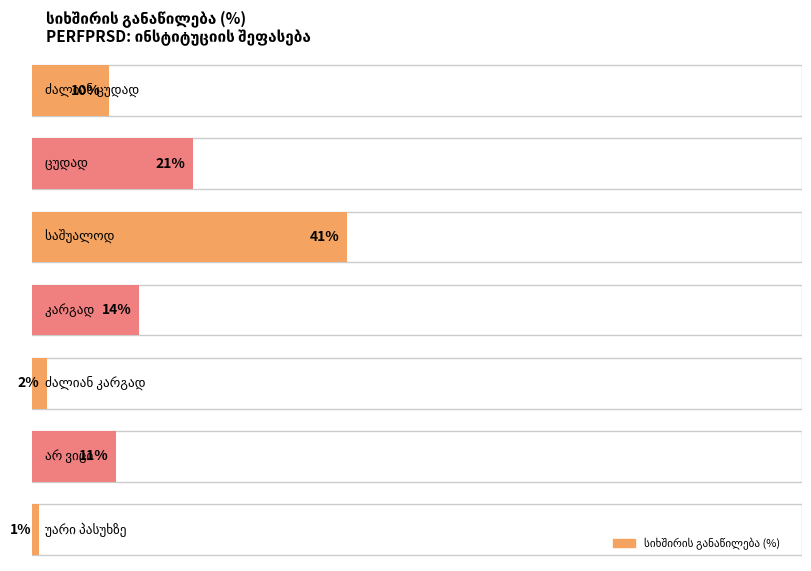

What is the change in value from კარგად to უარი პასუხზე?

-13